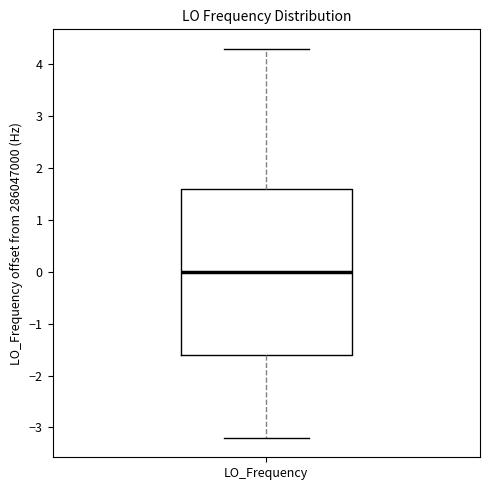

Where is the upper edge of the box for LO_Frequency on the y-axis? The values are not printed on the chart, so give them approximately, as read against the axis.

1.6